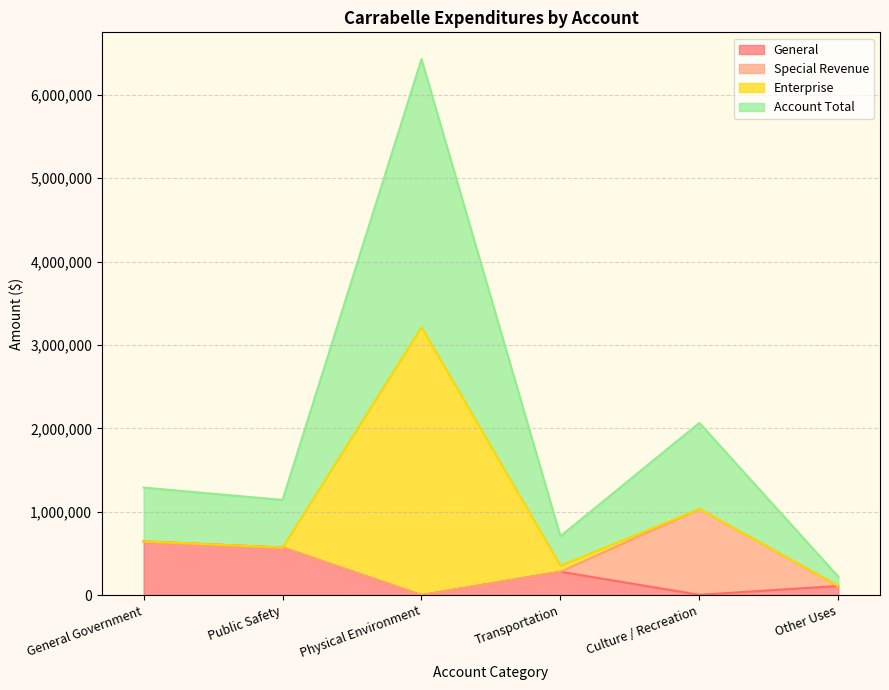

Which label corresponds to the largest value in the chart?

Physical Environment